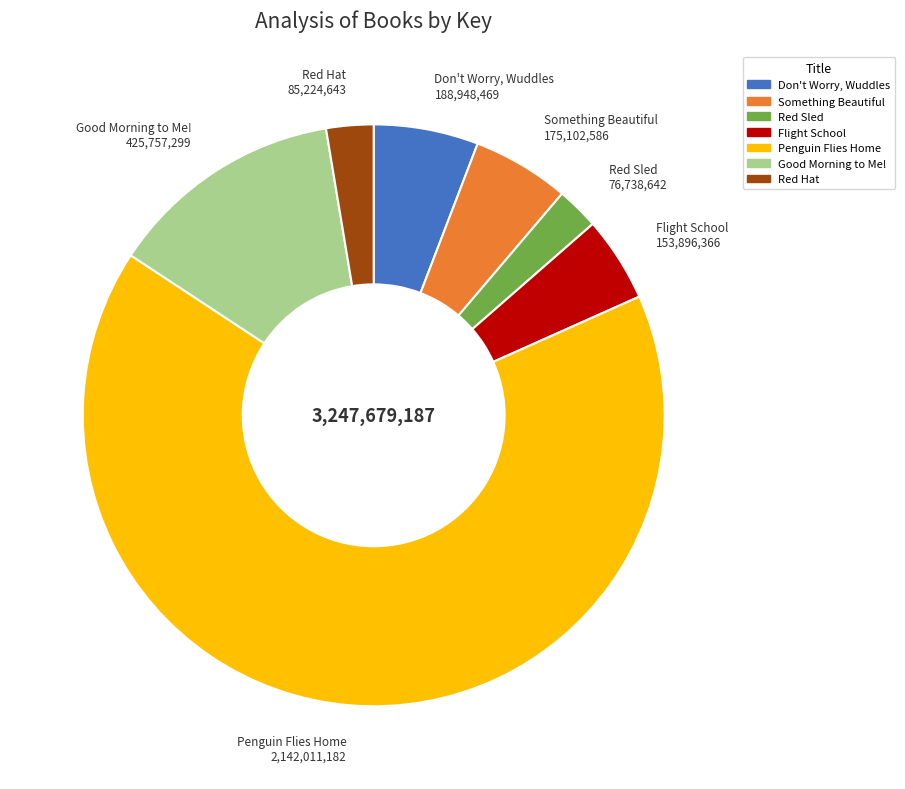

Is there any slice that represents more than half of the pie?

Yes